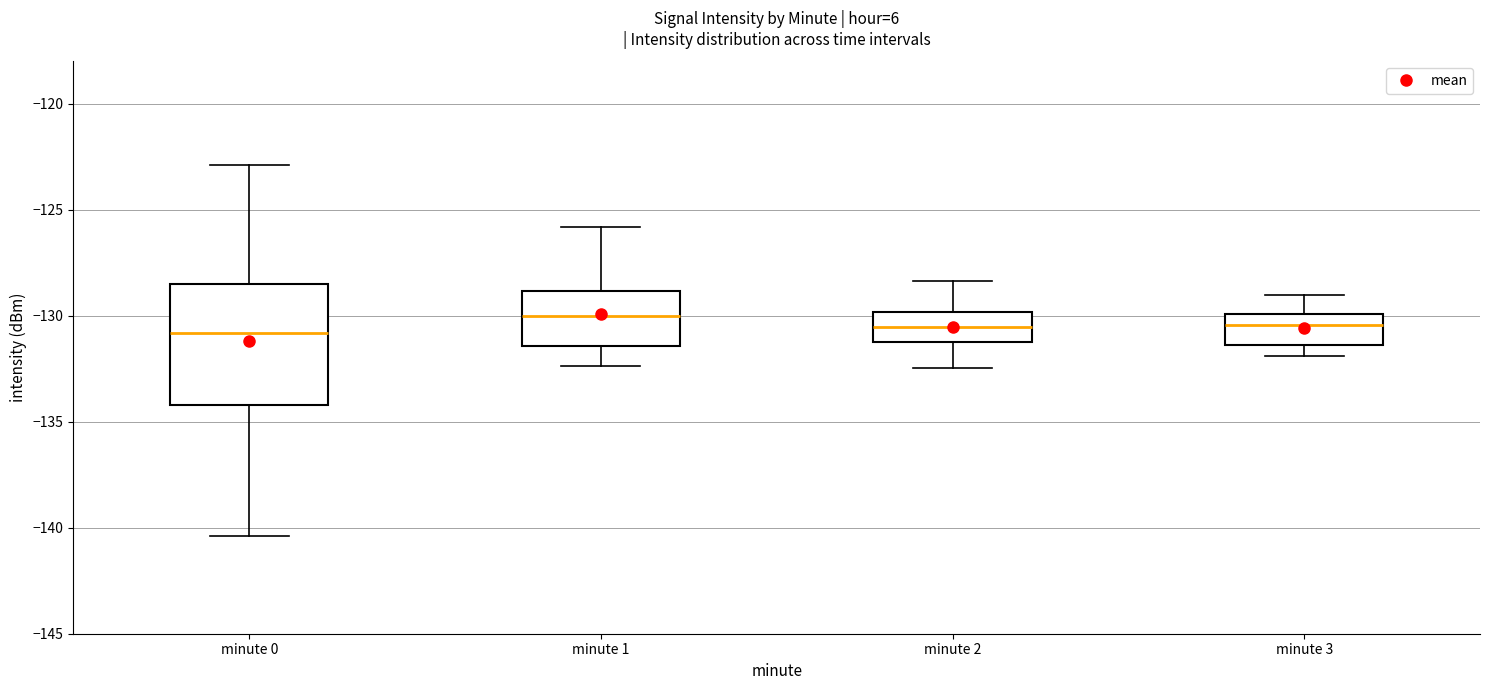

Reading left to right, read every box against the y-axis: the position of its median line, the range the box covers, and the ends of its whiskers. The values are not printed on the chart, so give them approximately, as read against the axis.

minute 0: median -131.0, box -134.0 to -128.5, whiskers -140.5 to -123.0
minute 1: median -130.0, box -131.5 to -129.0, whiskers -132.5 to -126.0
minute 2: median -130.5, box -131.0 to -130.0, whiskers -132.5 to -128.5
minute 3: median -130.5, box -131.5 to -130.0, whiskers -132.0 to -129.0